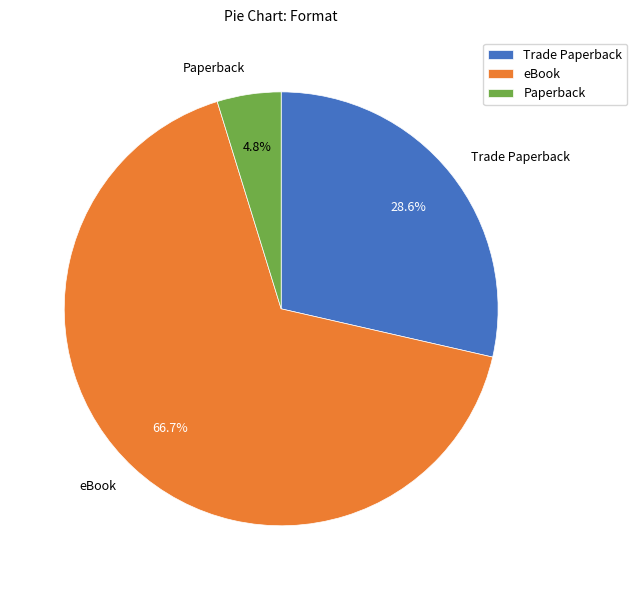

True or false: Trade Paperback accounts for 29% of the total.

True